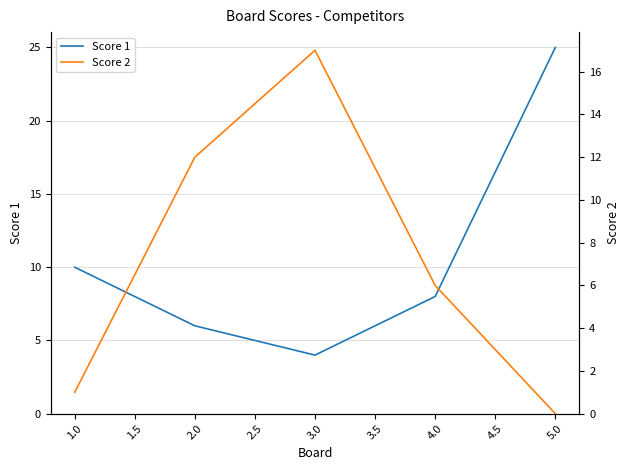

At which label is Score 1 closest to 14?

1.0